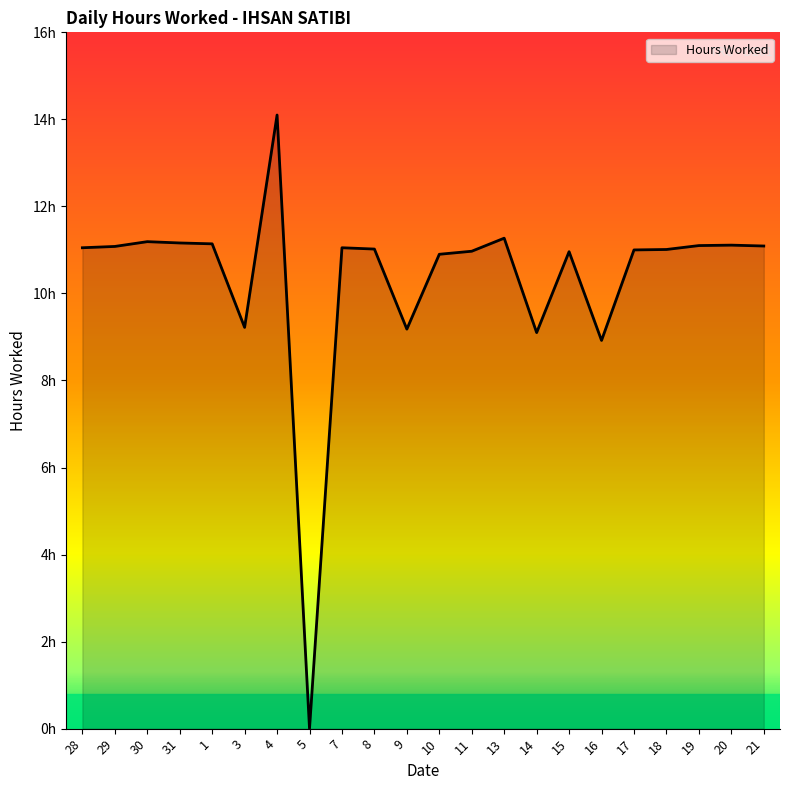

Rank the categories by value from lowest to highest.

5, 16, 14, 9, 3, 10, 15, 11, 17, 18, 8, 28, 7, 29, 21, 19, 20, 1, 31, 30, 13, 4